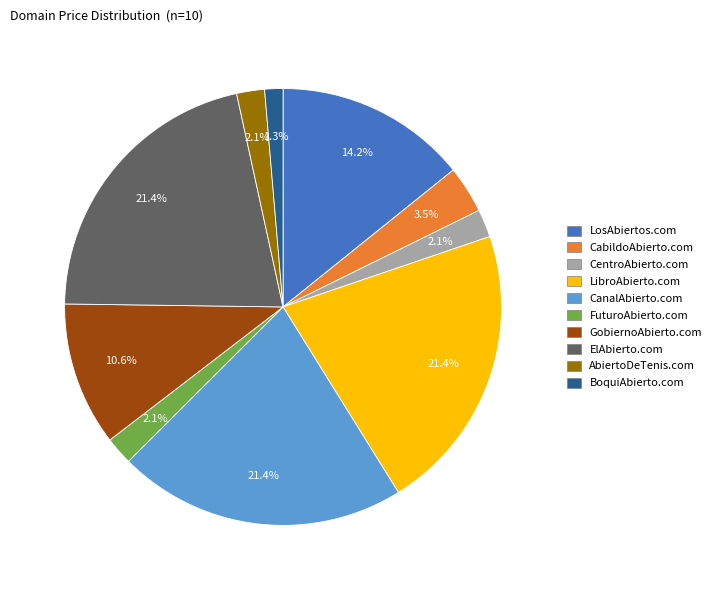

What is the smallest slice in the pie chart?

BoquiAbierto.com